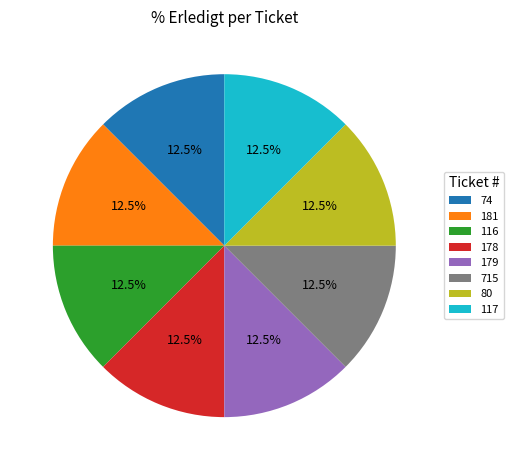

What is the ratio of the value at 74 to the value at 117?

1.0